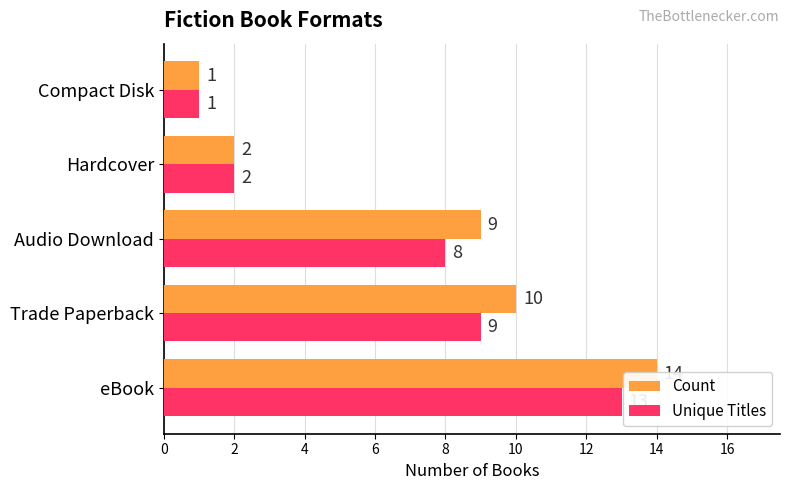

Read the Unique Titles value at Audio Download, to the nearest 5.

10